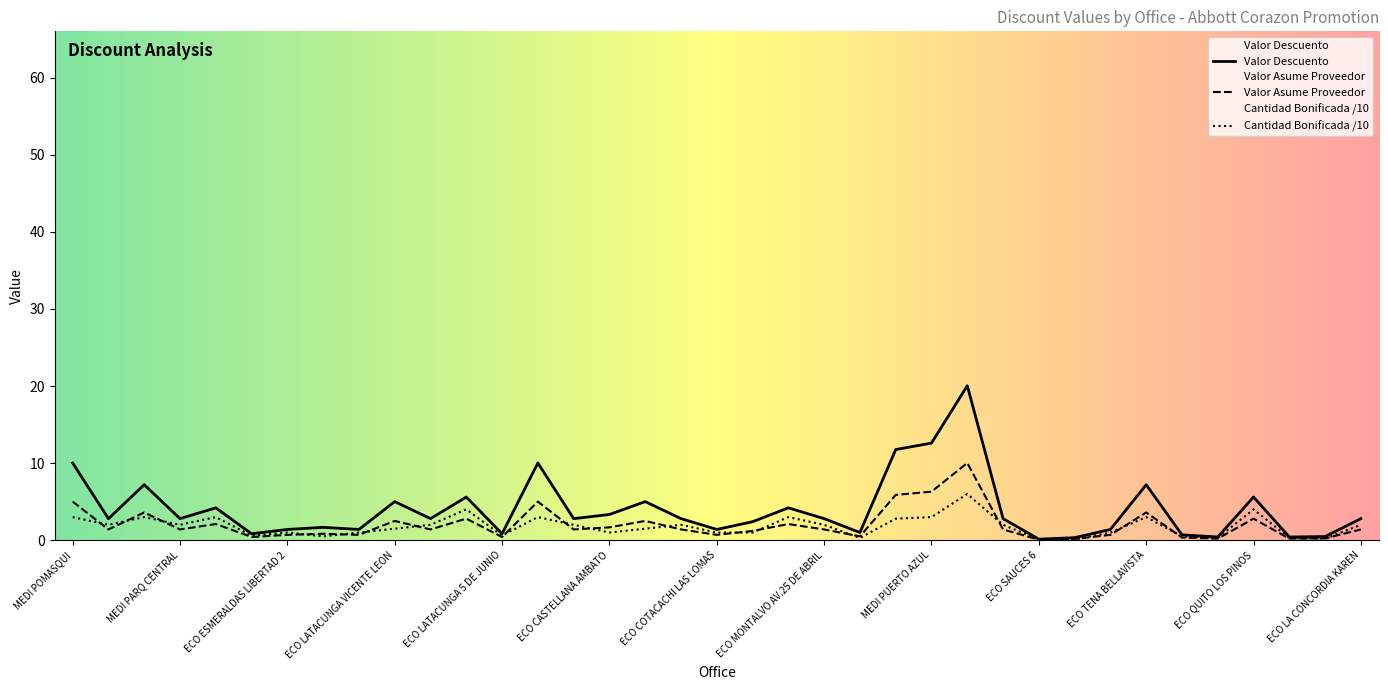

Where is the first local maximum for Cantidad Bonificada?

MEDI QUITO LA Y